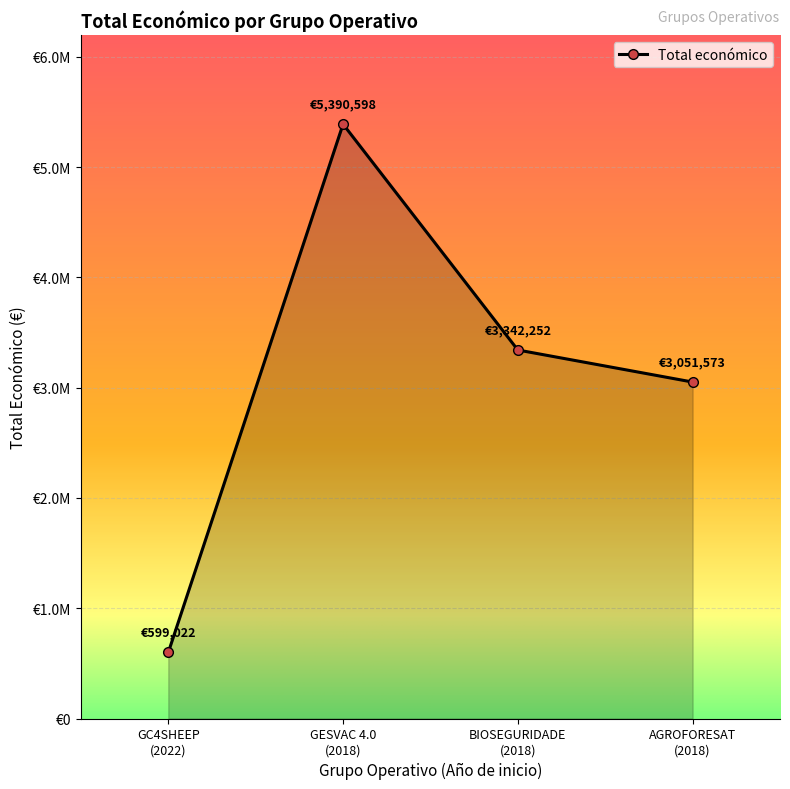

True or false: the data has more than 2 interior local peaks.

False